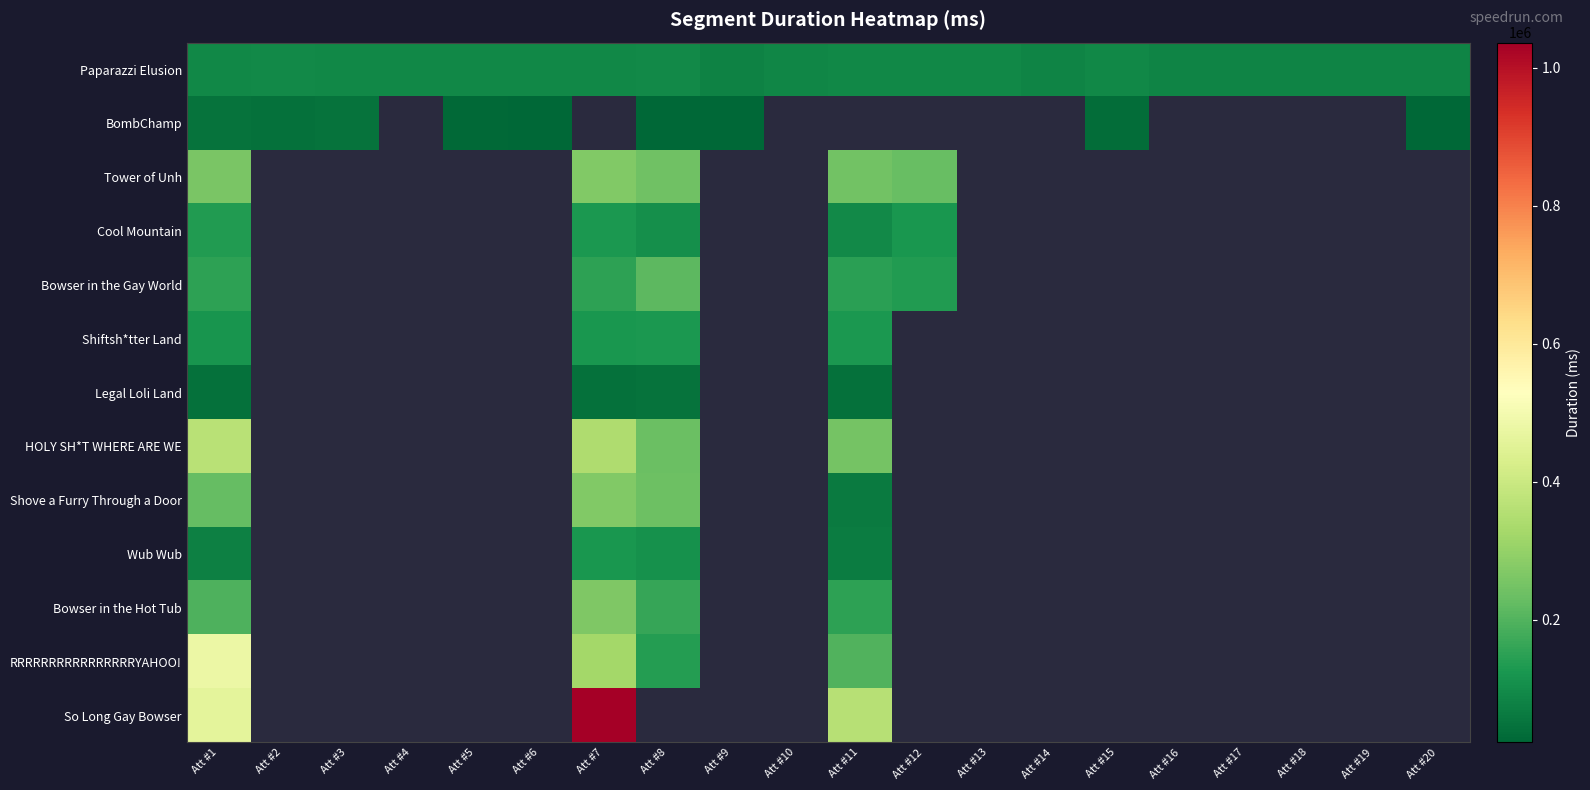

How many values in Bowser in the Hot Tub are above zero?

4